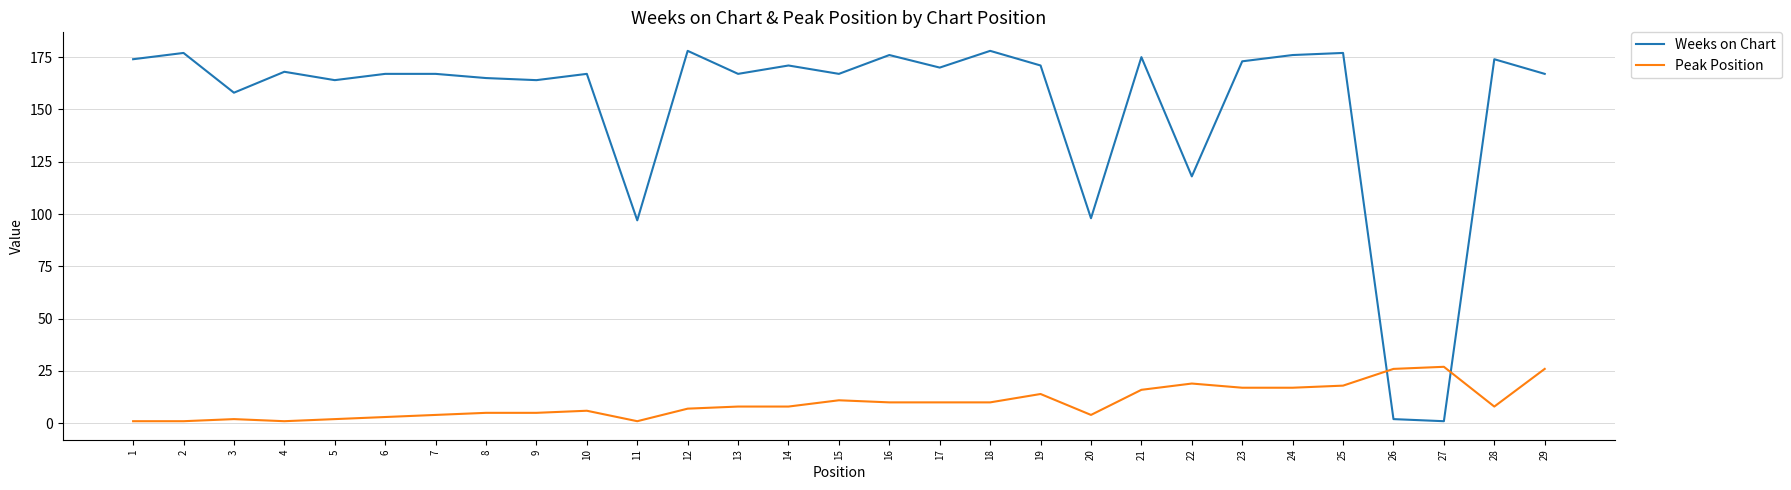

What is the total value across all series at 7?

171